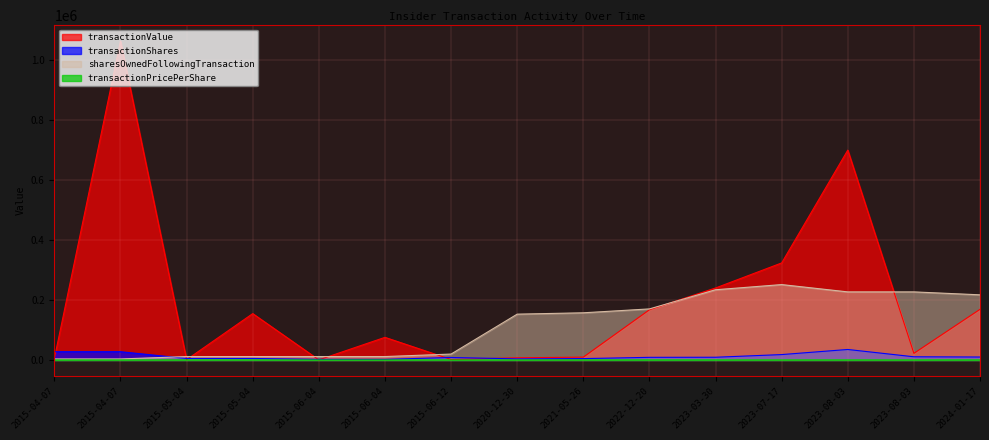

True or false: transactionShares has more than 1 points higher than both neighbors.

True